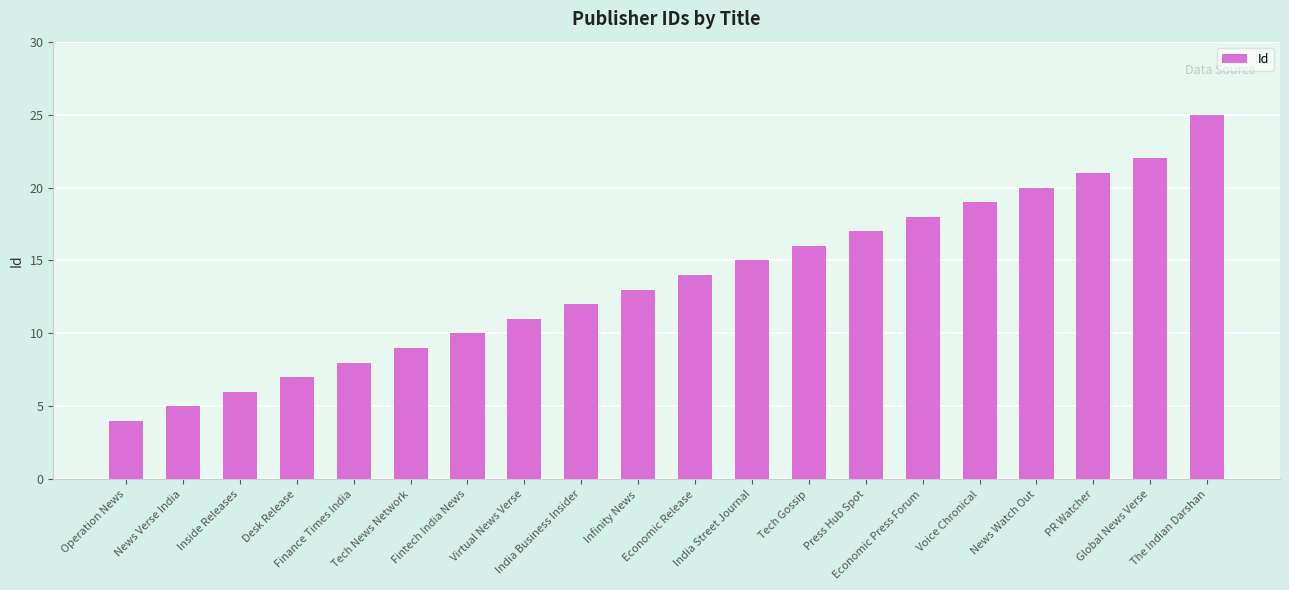

Are the bars grouped side by side (vs. stacked)?

No